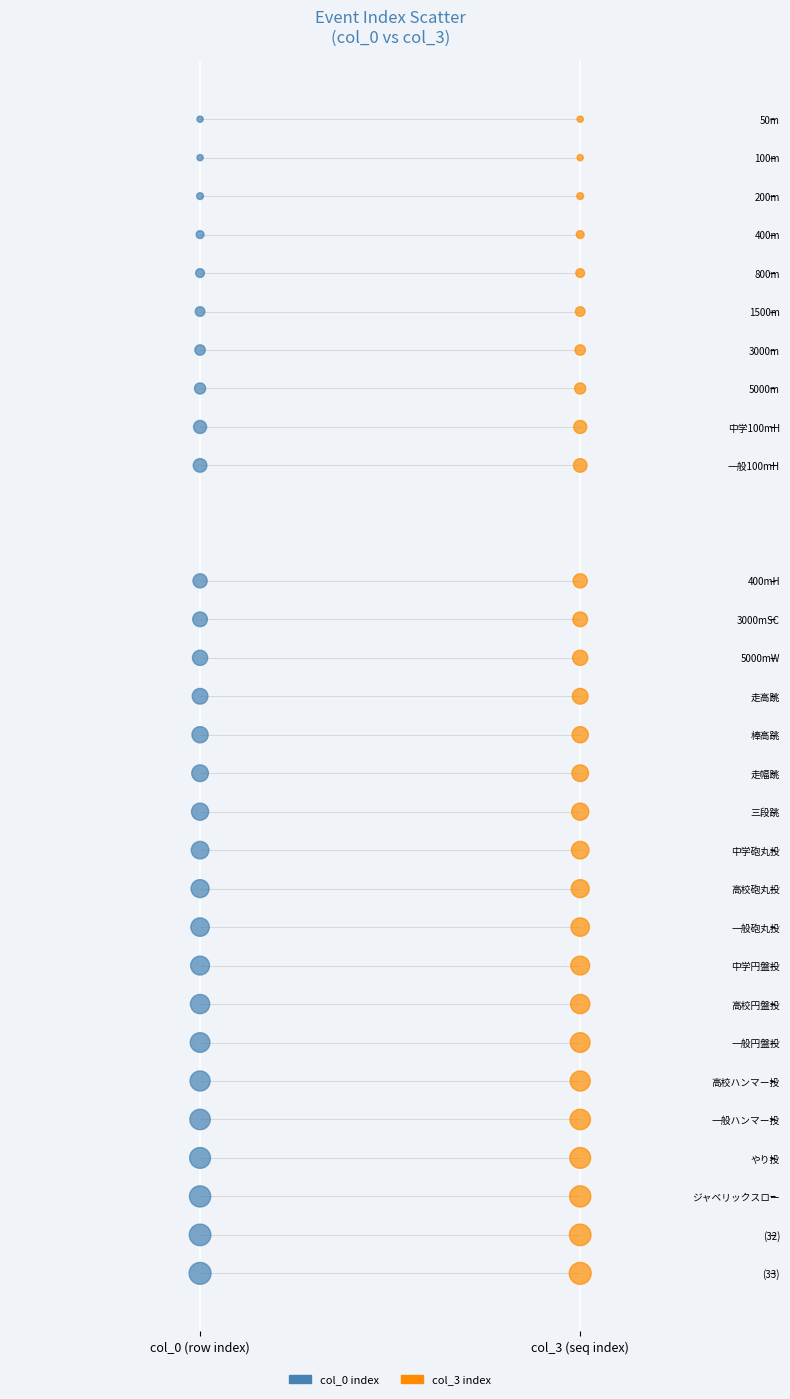

What are all the series names shown in the legend?

col_0 index, col_3 index